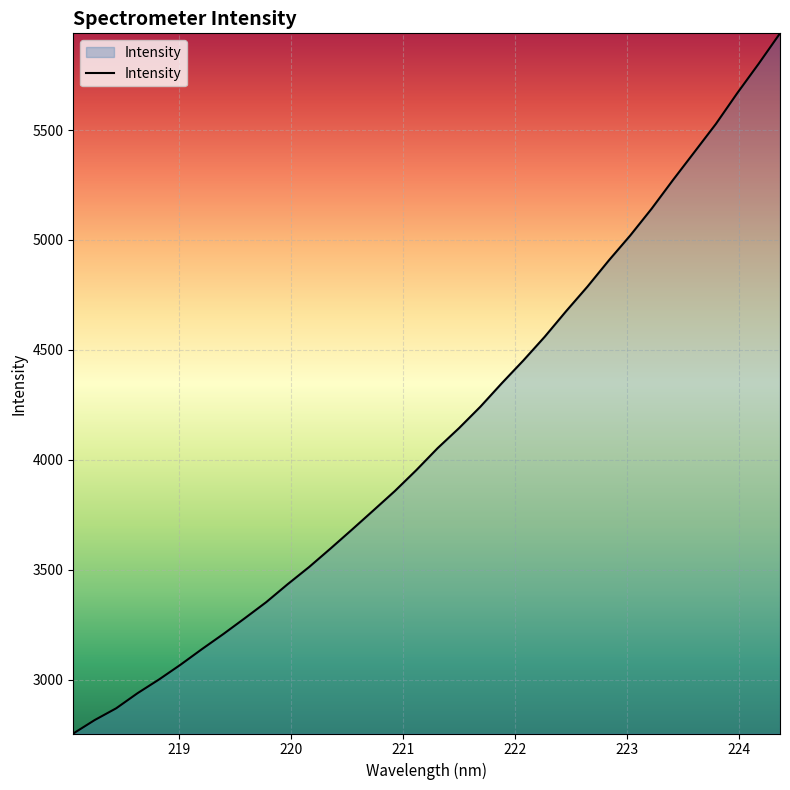

What is the greatest value displayed?

5939.8